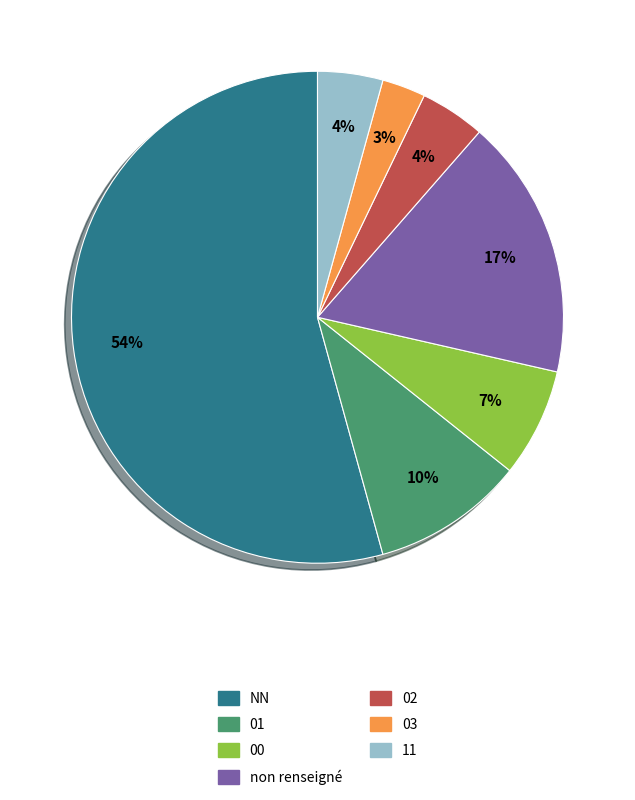

Is there a majority slice in this chart?

Yes